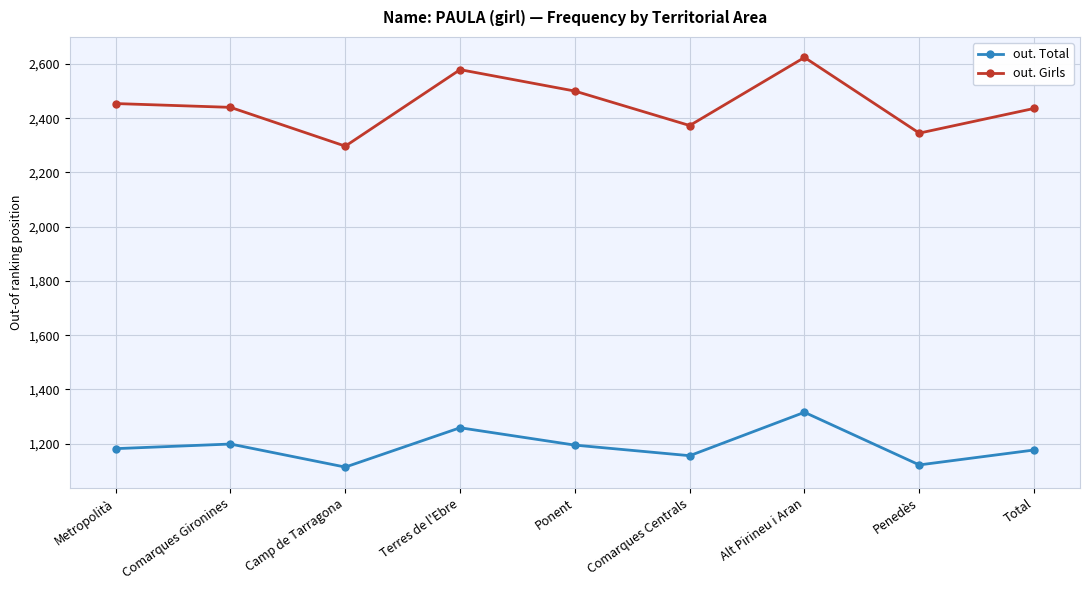

What is the label of the 5th point from the left?

Ponent